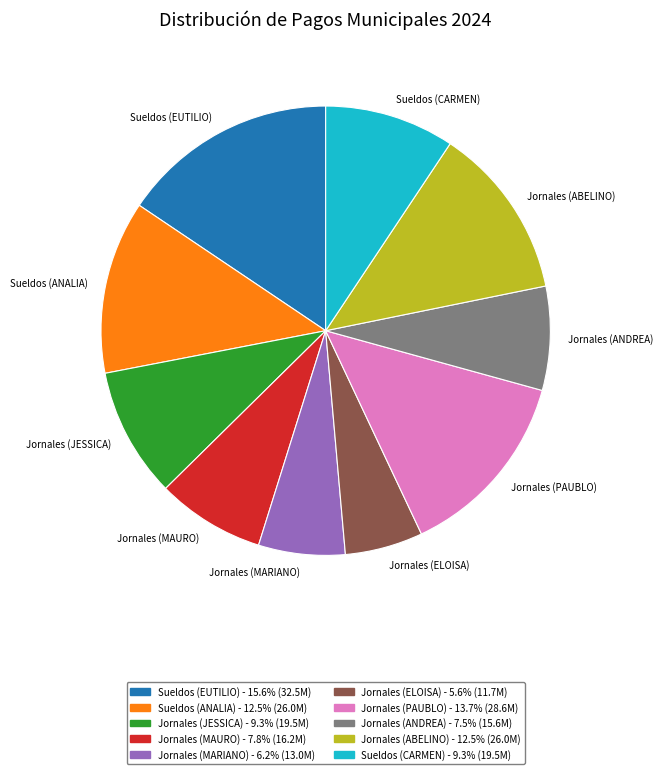

Do Jornales (MARIANO) and Jornales (JESSICA) together represent more than half of the pie?

No